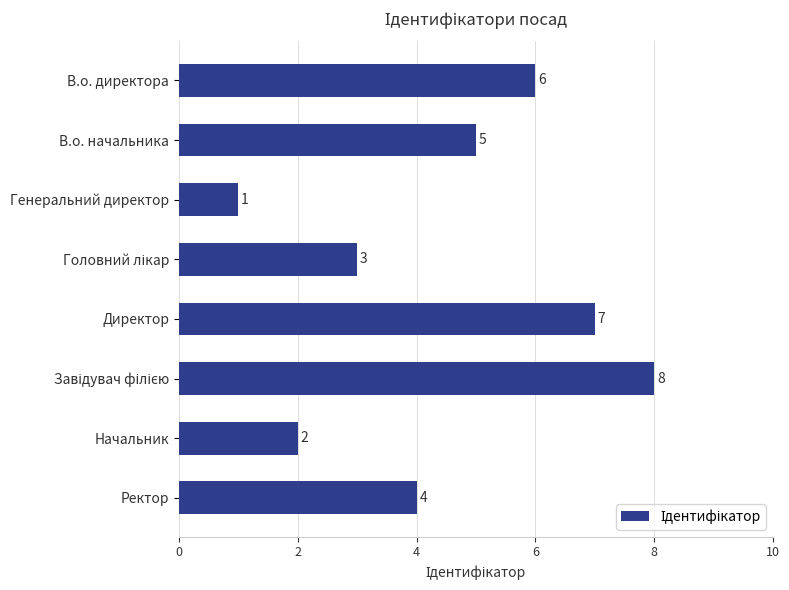

What is the difference between the second highest and minimum values?

6